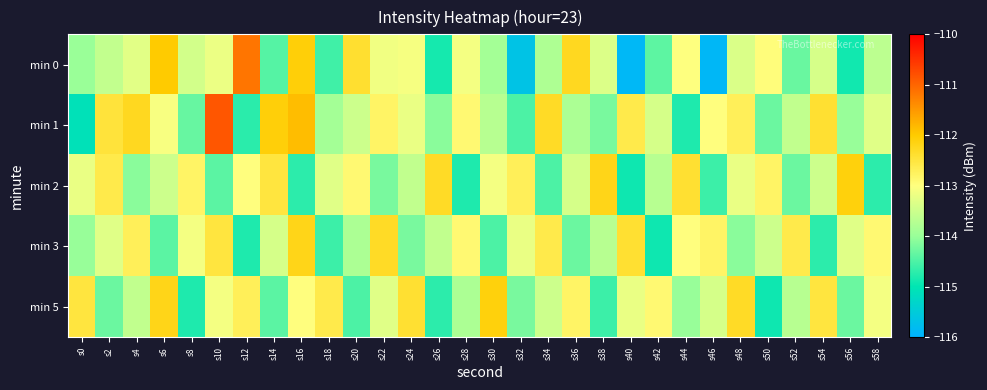

Which label corresponds to the smallest value in the chart?

s46